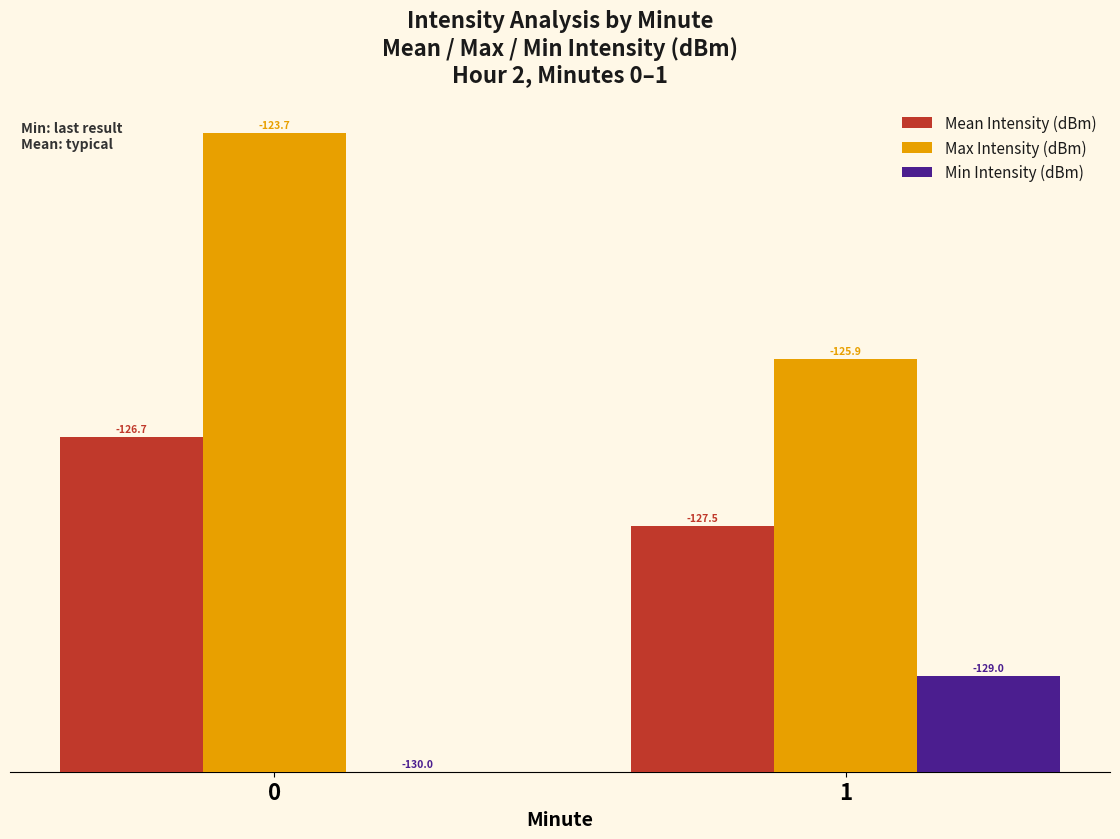

Between 0 and 1, which series saw the biggest shift?

Max Intensity (dBm)